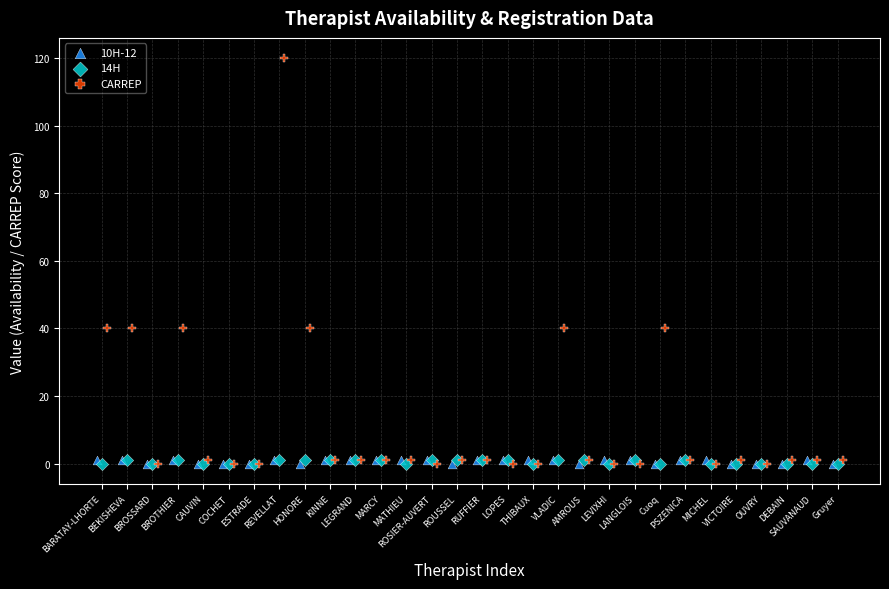

Which series has the widest spread of Y values?

CARREP